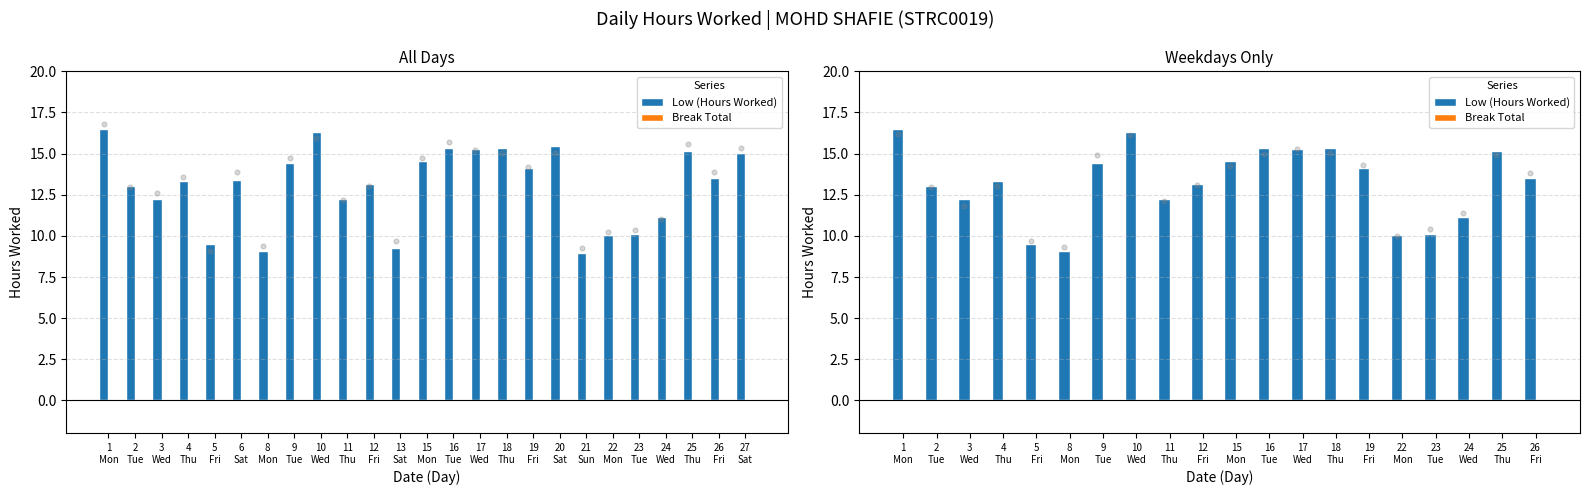

At which category is the sum across all series the highest?

1
Mon